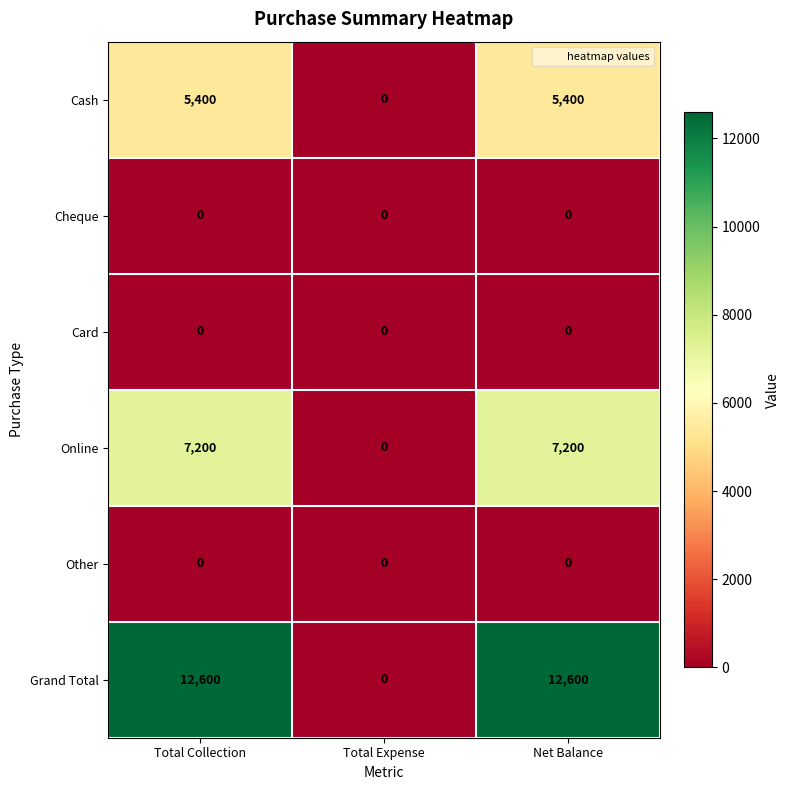

What is the sum of all Online values?

14400